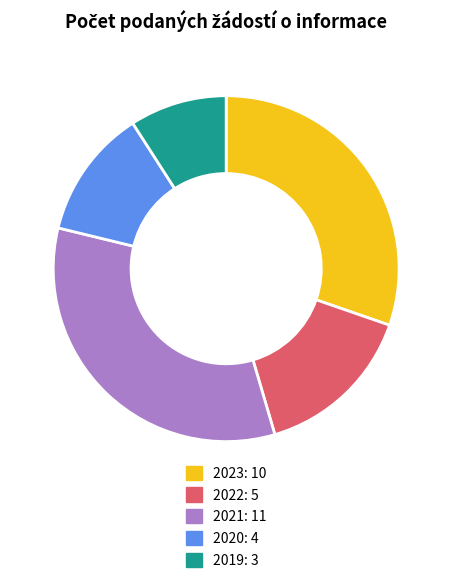

How many segments does this pie chart have?

5